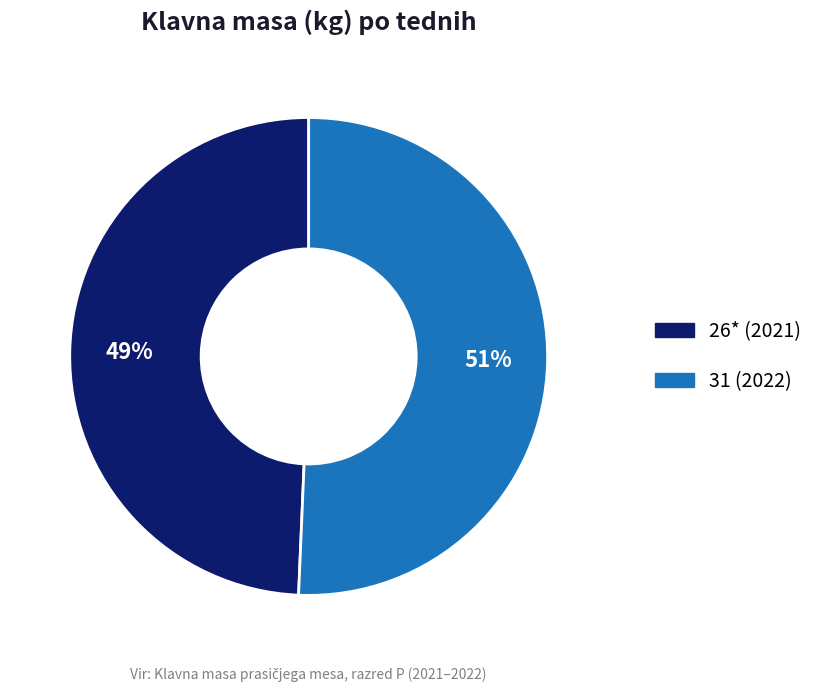

How many segments does this pie chart have?

2